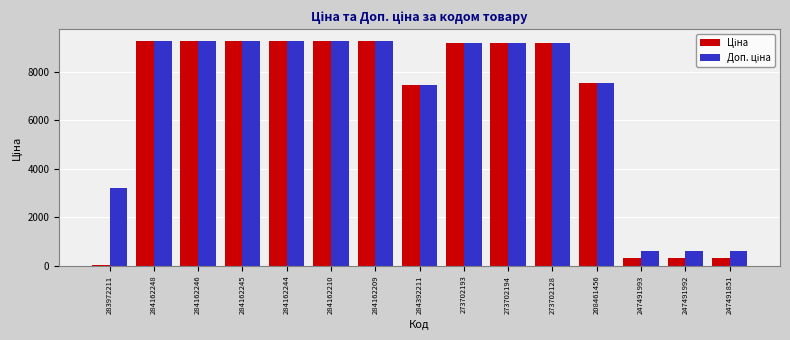

Count the number of data series in this chart.

2